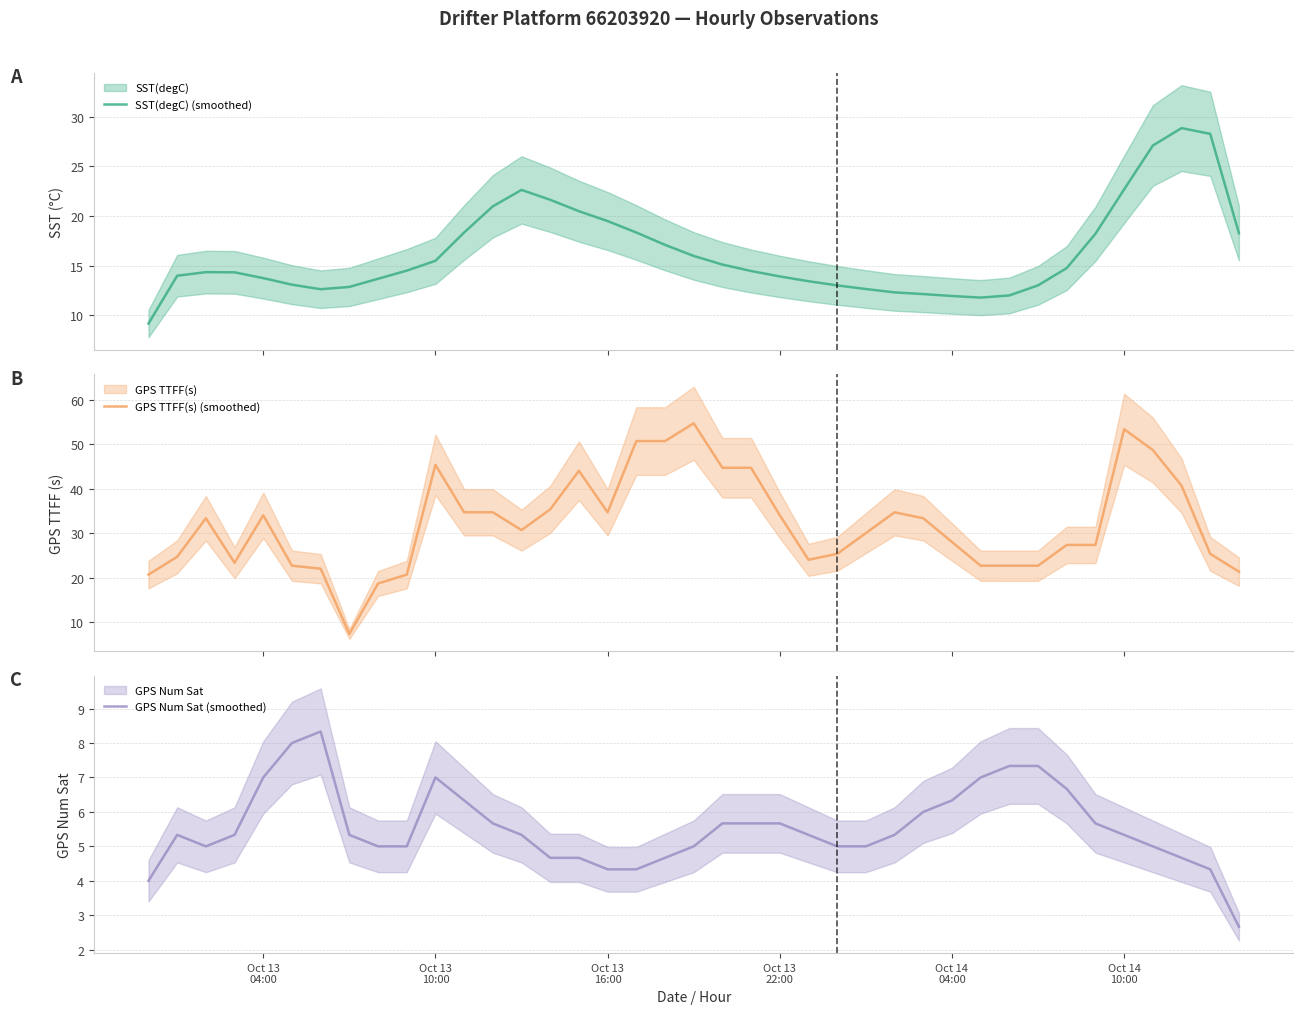

What is the highest value of the SST(degC) (smoothed) series?

28.8